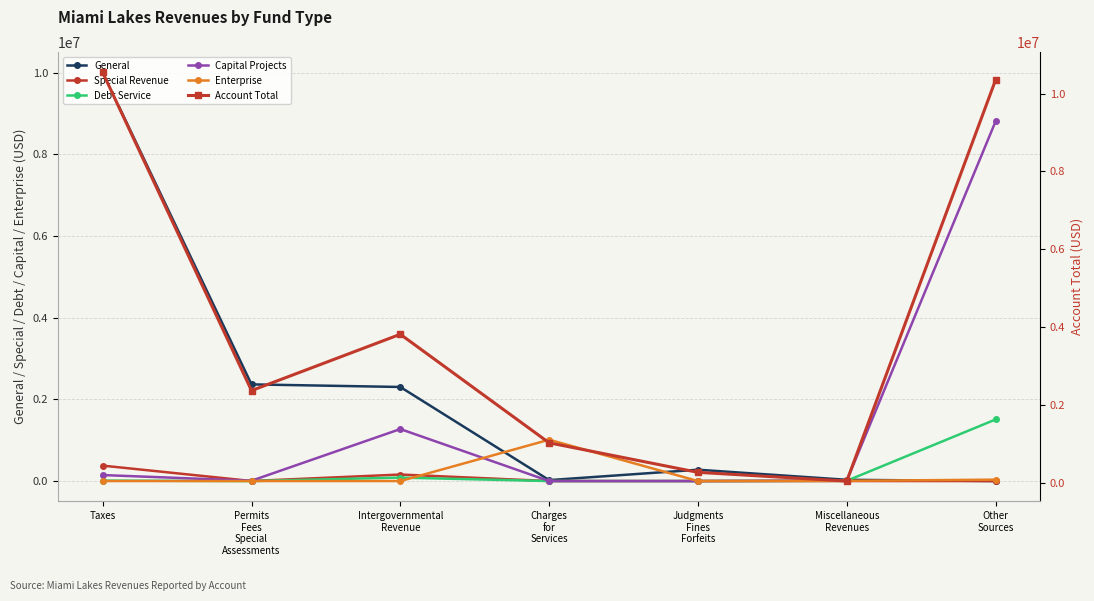

Reading left to right, transcribe all the data shown in this chart.

General: Taxes=10004346	Permits
Fees
Special
Assessments=2367068	Intergovernmental
Revenue=2303472	Charges
for
Services=22801	Judgments
Fines
Forfeits=277300	Miscellaneous
Revenues=30487	Other
Sources=0
Special Revenue: Taxes=377641	Permits
Fees
Special
Assessments=1066	Intergovernmental
Revenue=159870	Charges
for
Services=0	Judgments
Fines
Forfeits=0	Miscellaneous
Revenues=647	Other
Sources=0
Debt Service: Taxes=11155	Permits
Fees
Special
Assessments=0	Intergovernmental
Revenue=84256	Charges
for
Services=0	Judgments
Fines
Forfeits=0	Miscellaneous
Revenues=6643	Other
Sources=1507726
Capital Projects: Taxes=146787	Permits
Fees
Special
Assessments=7595	Intergovernmental
Revenue=1273153	Charges
for
Services=0	Judgments
Fines
Forfeits=0	Miscellaneous
Revenues=10385	Other
Sources=8806705
Enterprise: Taxes=0	Permits
Fees
Special
Assessments=0	Intergovernmental
Revenue=0	Charges
for
Services=1011821	Judgments
Fines
Forfeits=0	Miscellaneous
Revenues=5521	Other
Sources=34086
Account Total: Taxes=10539929	Permits
Fees
Special
Assessments=2375729	Intergovernmental
Revenue=3820751	Charges
for
Services=1034622	Judgments
Fines
Forfeits=277300	Miscellaneous
Revenues=53683	Other
Sources=10348517